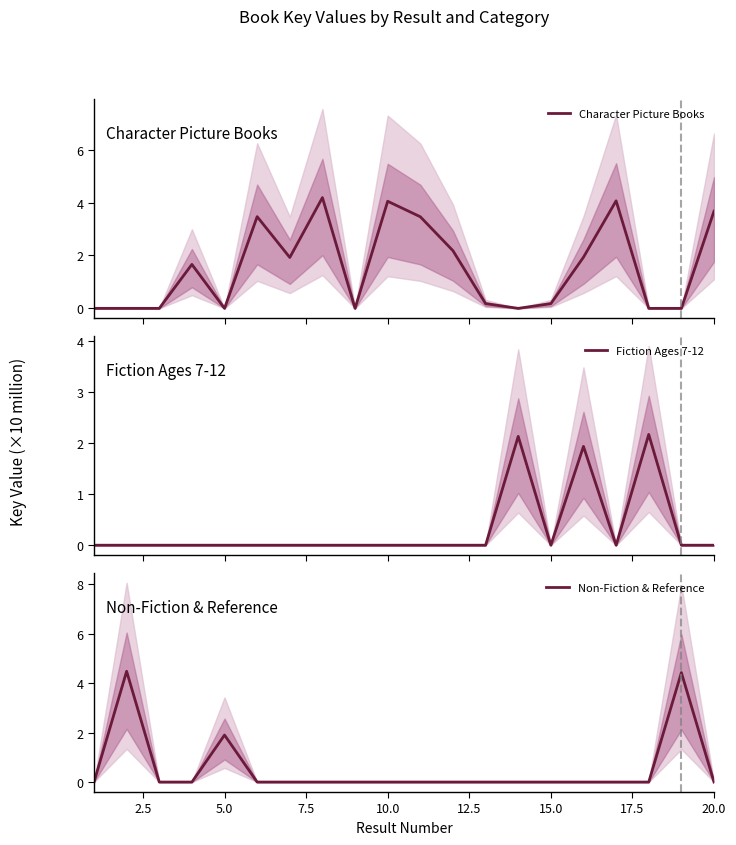

What is the highest value of the Character Picture Books series?

4.2